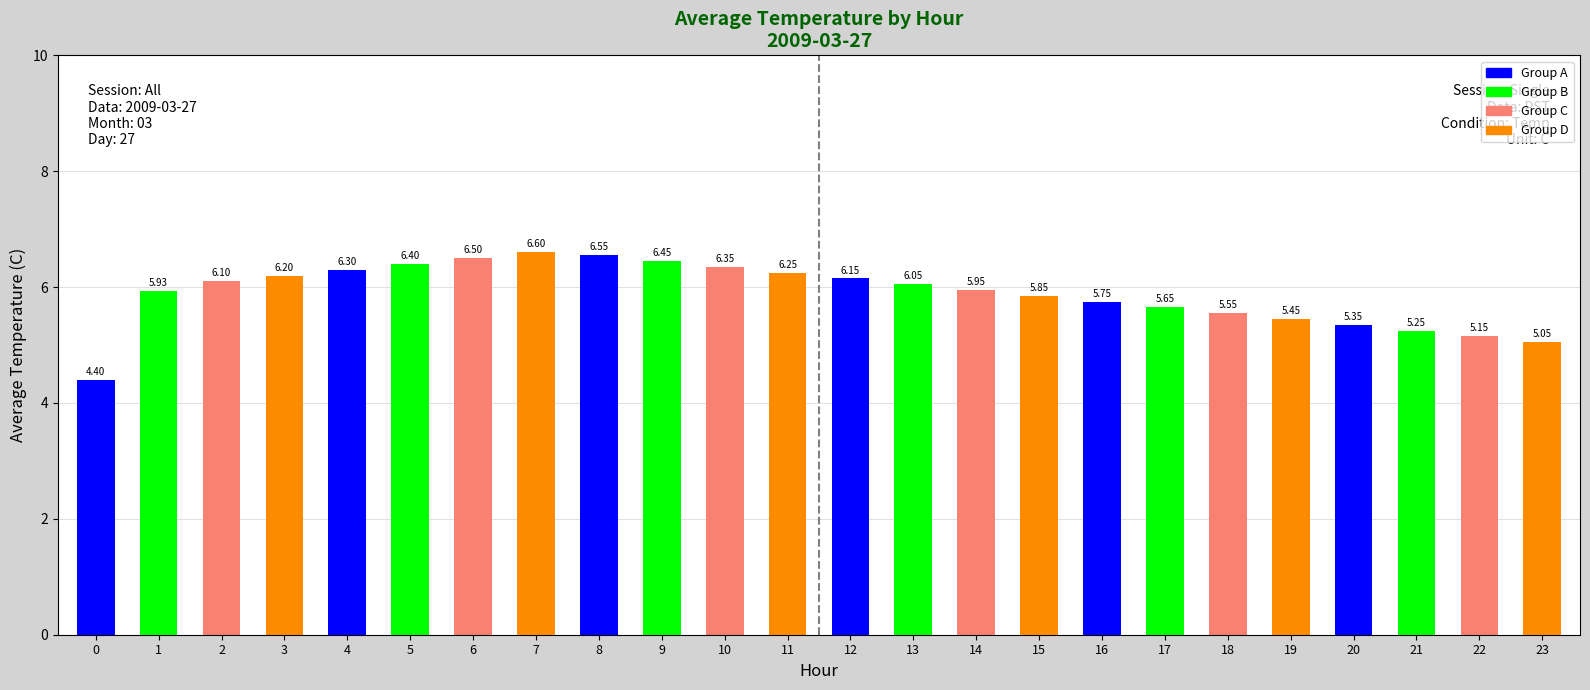

Where does the data first go above 6?

2